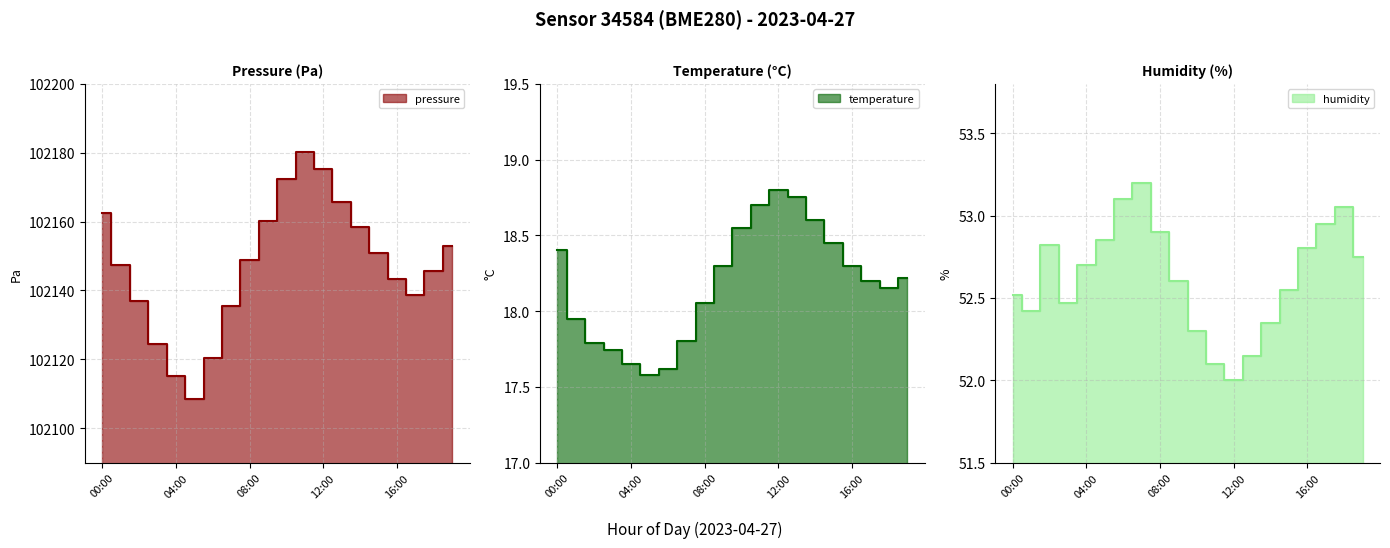

True or false: pressure and humidity cross at least once.

False